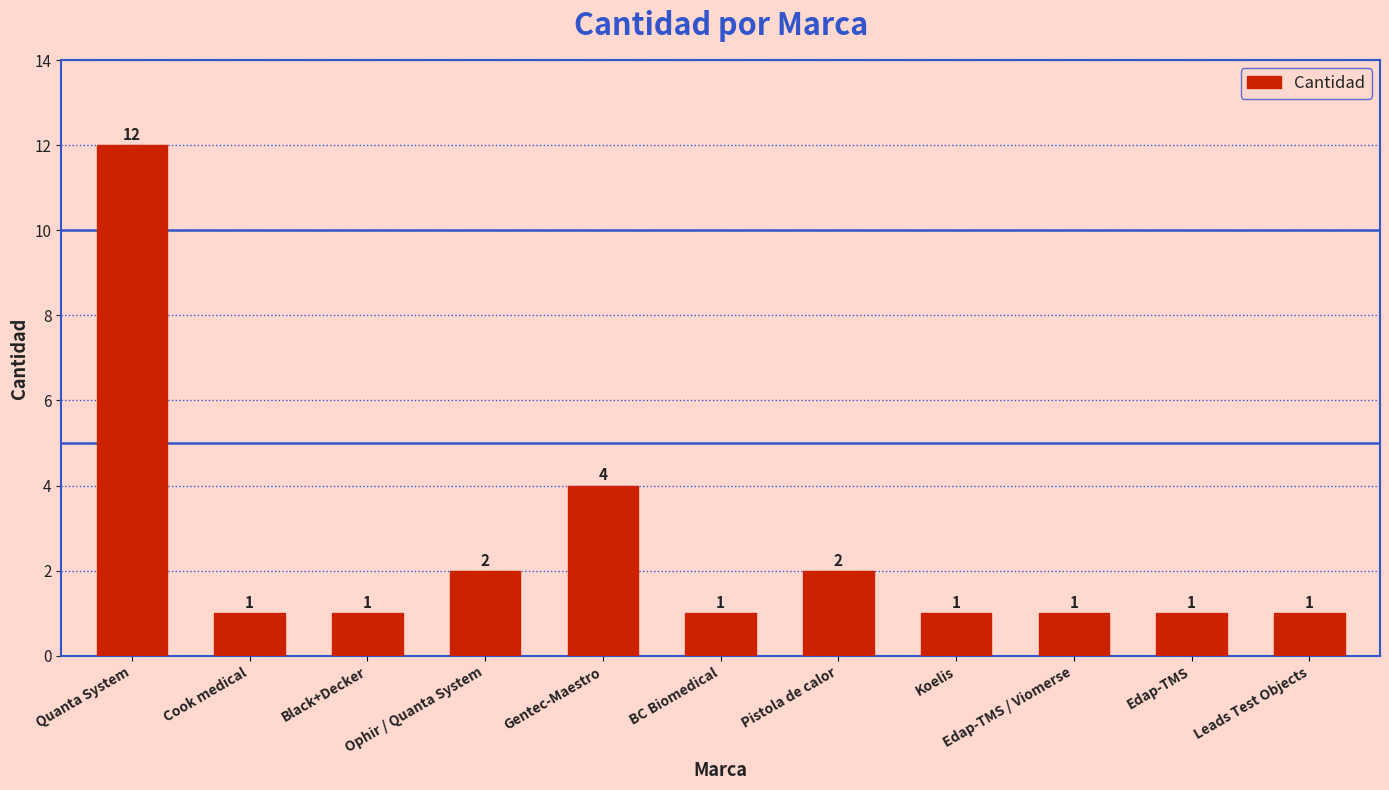

Reading right to left, what are all the values shown in this chart?

Leads Test Objects=1	Edap-TMS=1	Edap-TMS / Viomerse=1	Koelis=1	Pistola de calor=2	BC Biomedical=1	Gentec-Maestro=4	Ophir / Quanta System=2	Black+Decker=1	Cook medical=1	Quanta System=12